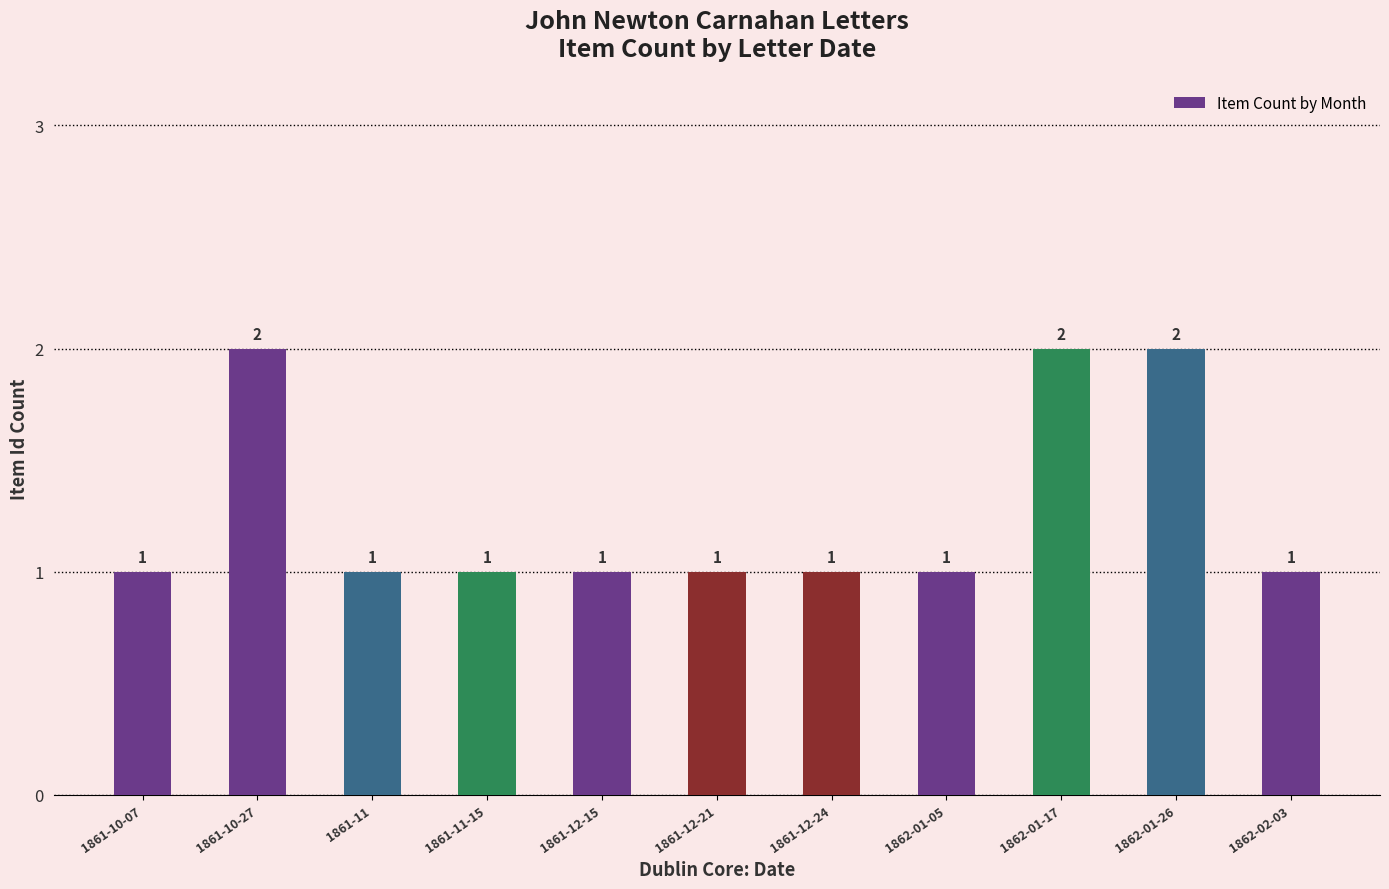

What is the label of the 2nd bar from the left?

1861-10-27